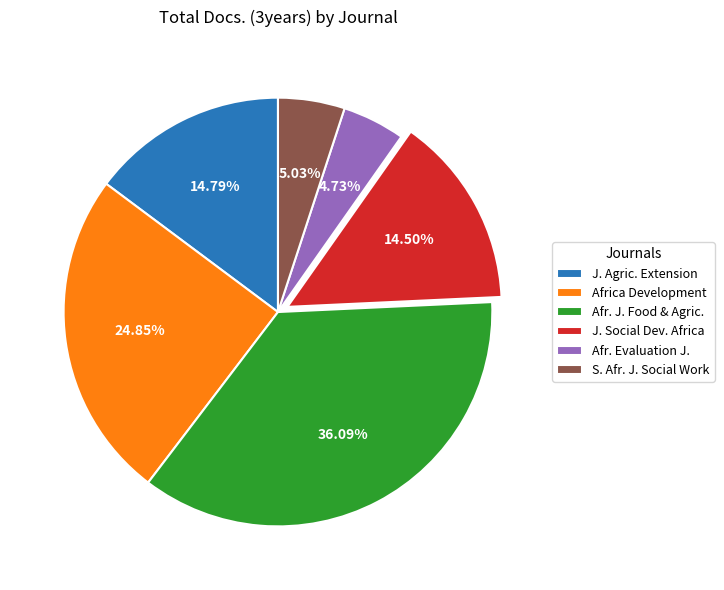

What is the largest slice in the pie chart?

Afr. J. Food & Agric.